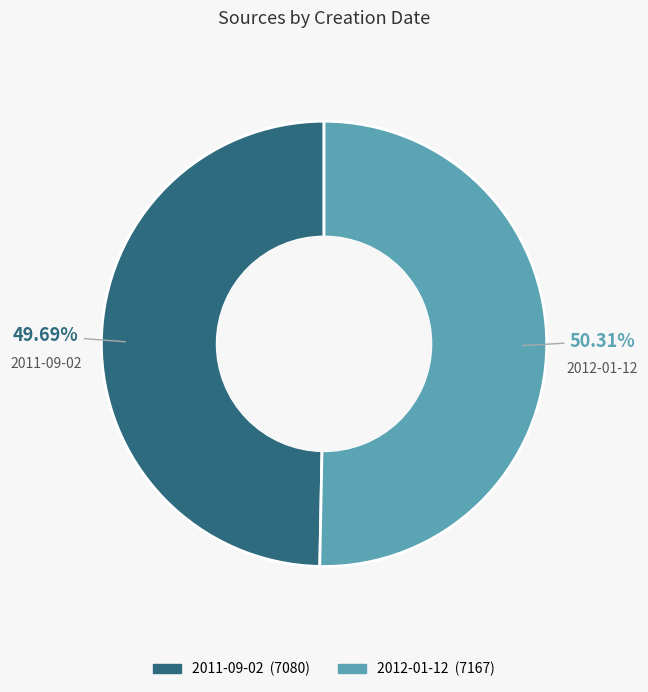

What is the majority slice?

2012-01-12